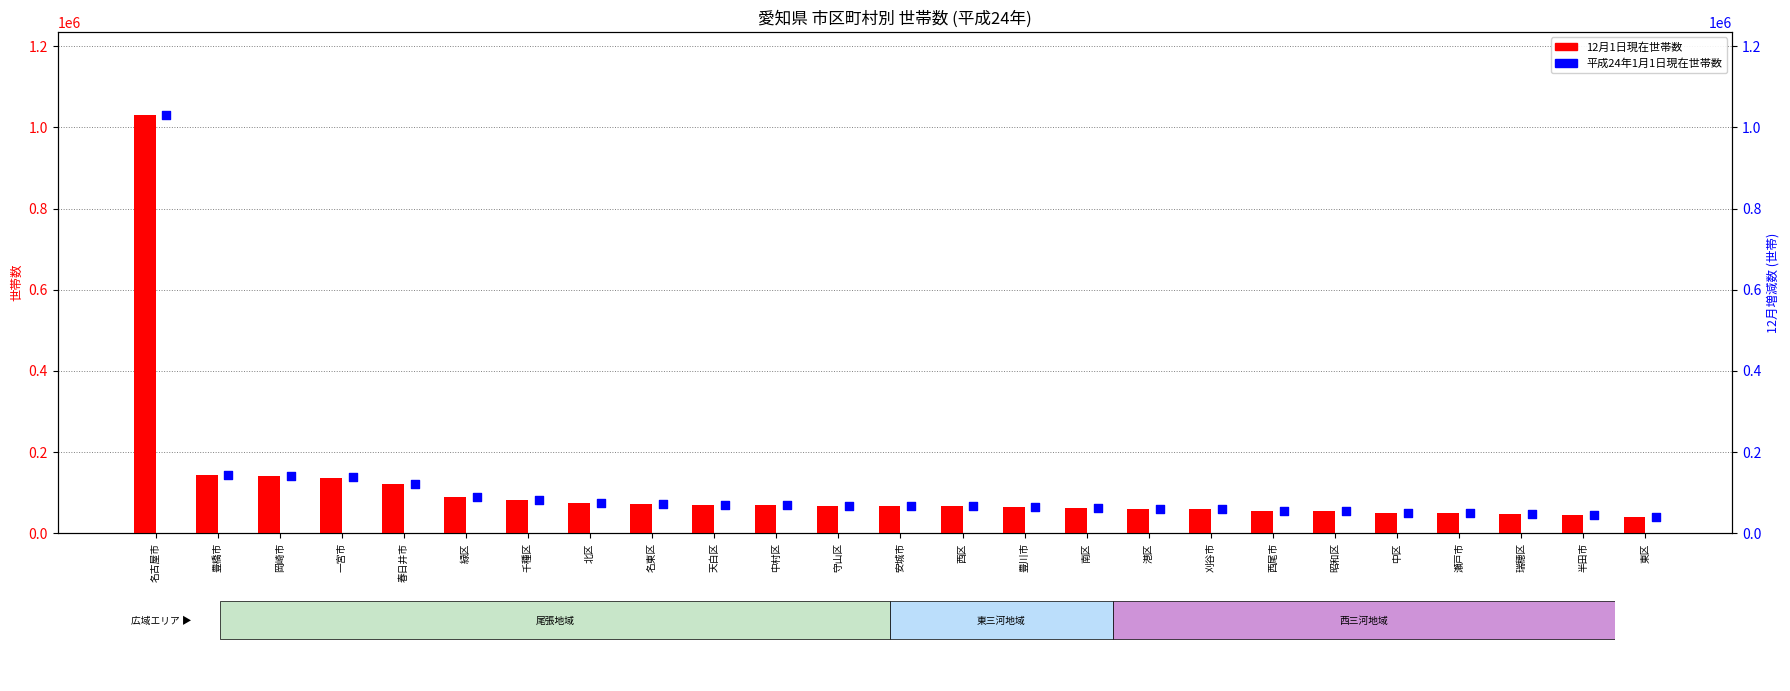

Which series has the largest total across all categories?

12月1日現在世帯数